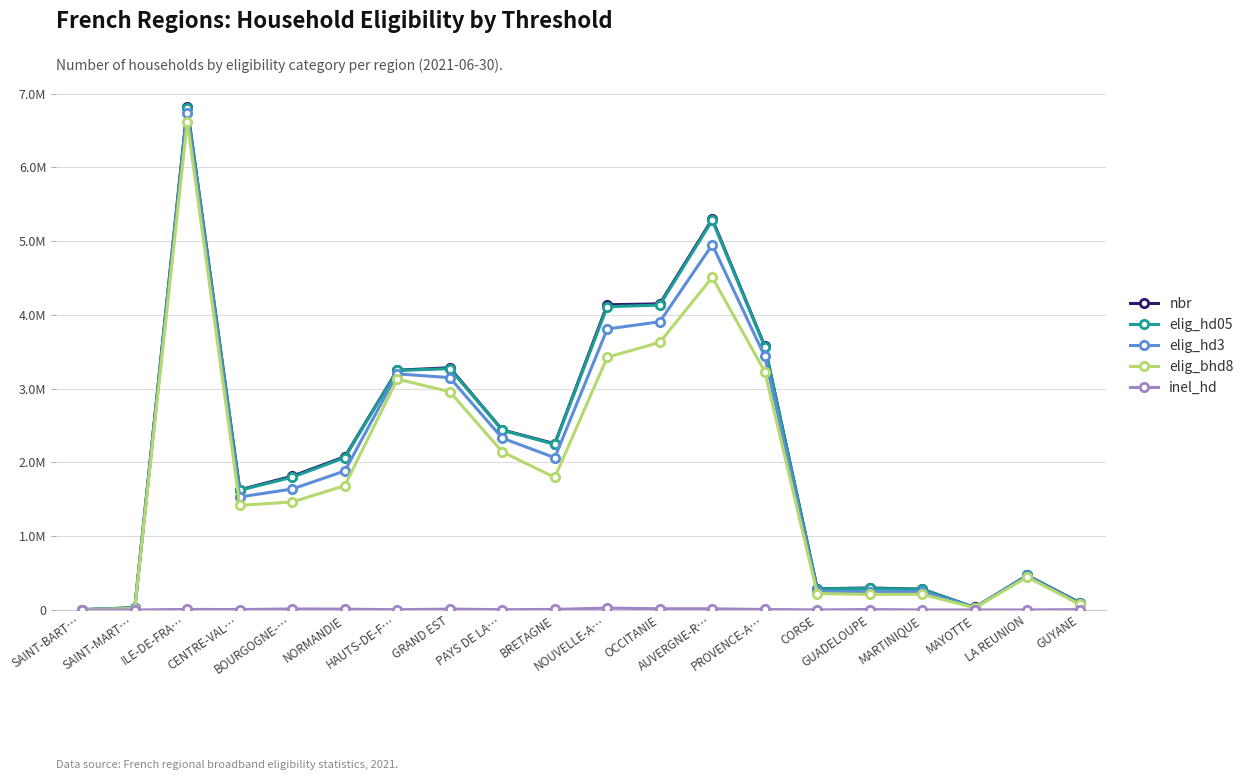

True or false: nbr has more than 0 interior local peaks.

True